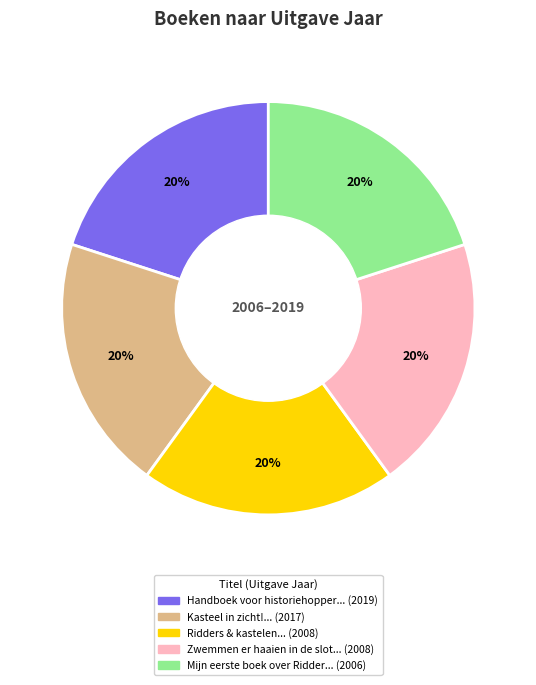

Does any single category account for the majority?

No